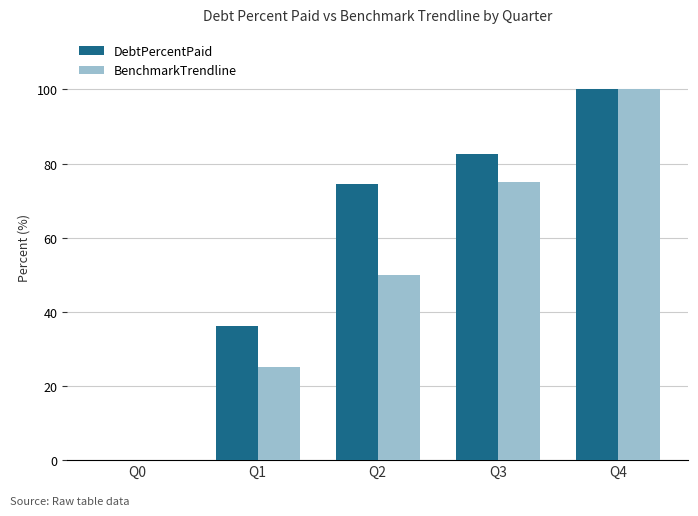

Is the value of BenchmarkTrendline at Q4 greater than the value of DebtPercentPaid at Q3?

Yes